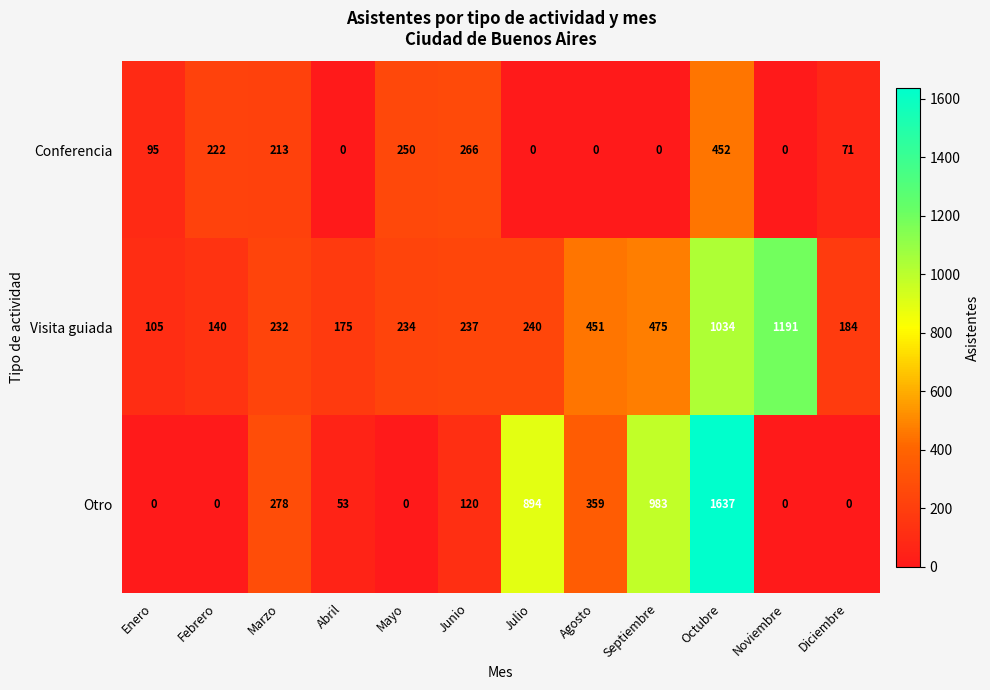

True or false: Otro has a value of 359 at Agosto.

True